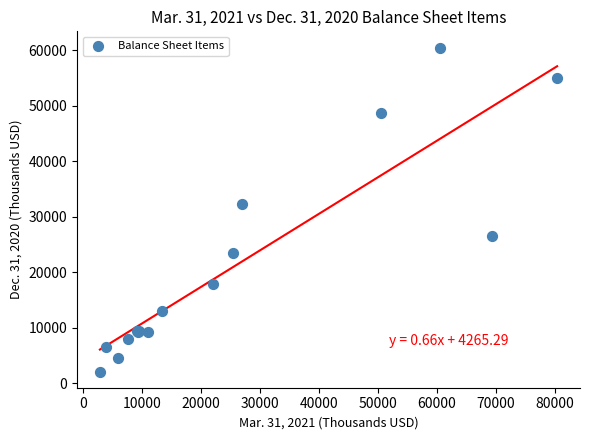

What Y value in the scatter plot is closest to 31327?

32389